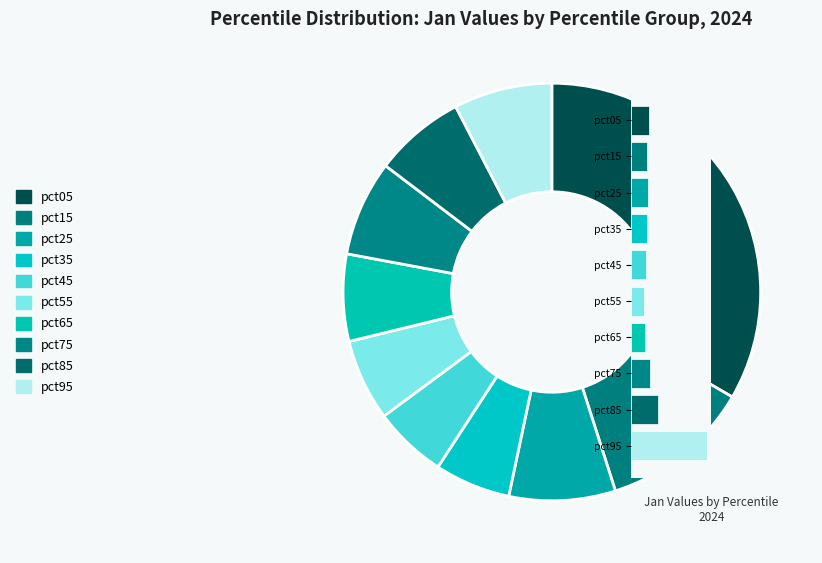

To the nearest percent, what is the average slice percentage?

10%